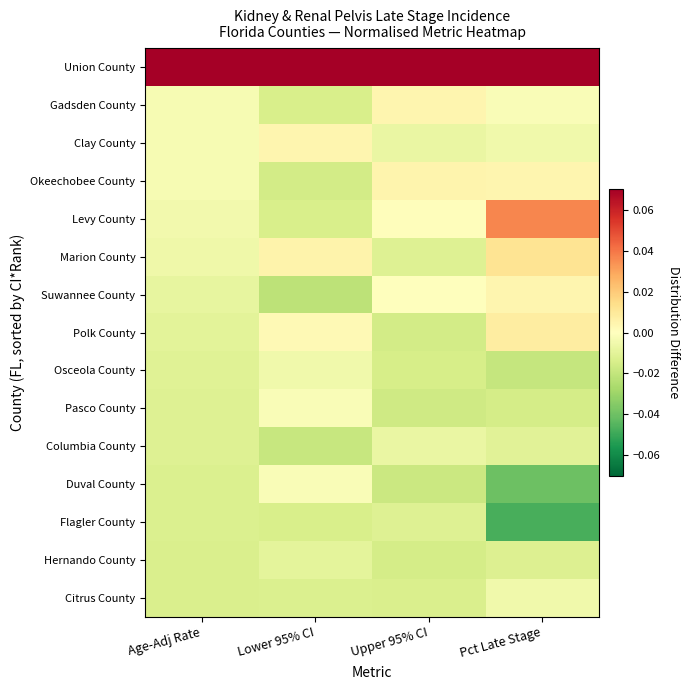

Reading left to right, transcribe all the data shown in this chart.

Union County: Age-Adj Rate=0.1	Lower 95% CI=0.1	Upper 95% CI=0.1	Pct Late Stage=0.1
Gadsden County: Age-Adj Rate=-0.0	Lower 95% CI=-0.0	Upper 95% CI=0.0	Pct Late Stage=-0.0
Clay County: Age-Adj Rate=-0.0	Lower 95% CI=0.0	Upper 95% CI=-0.0	Pct Late Stage=-0.0
Okeechobee County: Age-Adj Rate=-0.0	Lower 95% CI=-0.0	Upper 95% CI=0.0	Pct Late Stage=0.0
Levy County: Age-Adj Rate=-0.0	Lower 95% CI=-0.0	Upper 95% CI=0.0	Pct Late Stage=0.0
Marion County: Age-Adj Rate=-0.0	Lower 95% CI=0.0	Upper 95% CI=-0.0	Pct Late Stage=0.0
Suwannee County: Age-Adj Rate=-0.0	Lower 95% CI=-0.0	Upper 95% CI=0.0	Pct Late Stage=0.0
Polk County: Age-Adj Rate=-0.0	Lower 95% CI=0.0	Upper 95% CI=-0.0	Pct Late Stage=0.0
Osceola County: Age-Adj Rate=-0.0	Lower 95% CI=-0.0	Upper 95% CI=-0.0	Pct Late Stage=-0.0
Pasco County: Age-Adj Rate=-0.0	Lower 95% CI=-0.0	Upper 95% CI=-0.0	Pct Late Stage=-0.0
Columbia County: Age-Adj Rate=-0.0	Lower 95% CI=-0.0	Upper 95% CI=-0.0	Pct Late Stage=-0.0
Duval County: Age-Adj Rate=-0.0	Lower 95% CI=-0.0	Upper 95% CI=-0.0	Pct Late Stage=-0.0
Flagler County: Age-Adj Rate=-0.0	Lower 95% CI=-0.0	Upper 95% CI=-0.0	Pct Late Stage=-0.0
Hernando County: Age-Adj Rate=-0.0	Lower 95% CI=-0.0	Upper 95% CI=-0.0	Pct Late Stage=-0.0
Citrus County: Age-Adj Rate=-0.0	Lower 95% CI=-0.0	Upper 95% CI=-0.0	Pct Late Stage=-0.0